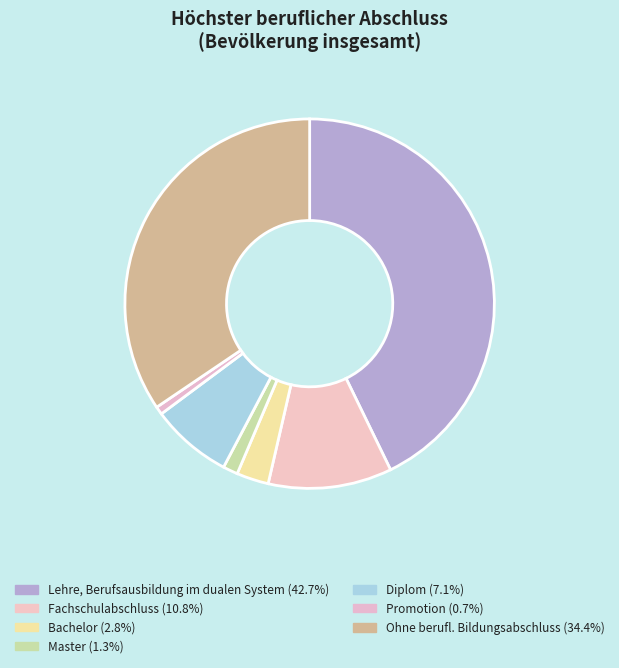

Rank the categories by value from highest to lowest.

Lehre, Berufsausbildung im dualen System, Ohne berufl. Bildungsabschluss, Fachschulabschluss, Diplom, Bachelor, Master, Promotion